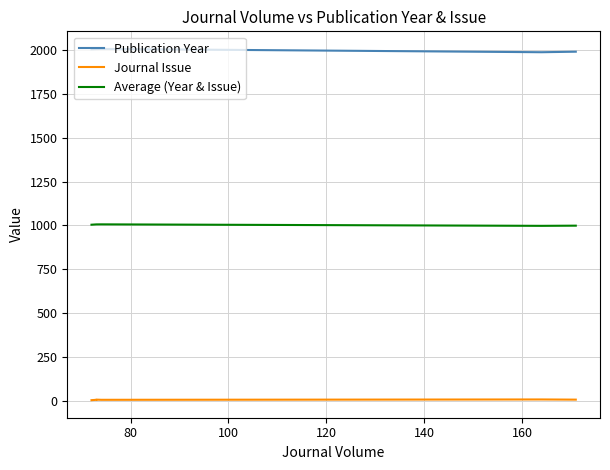

Which category has the highest value in the Journal Issue series?

164